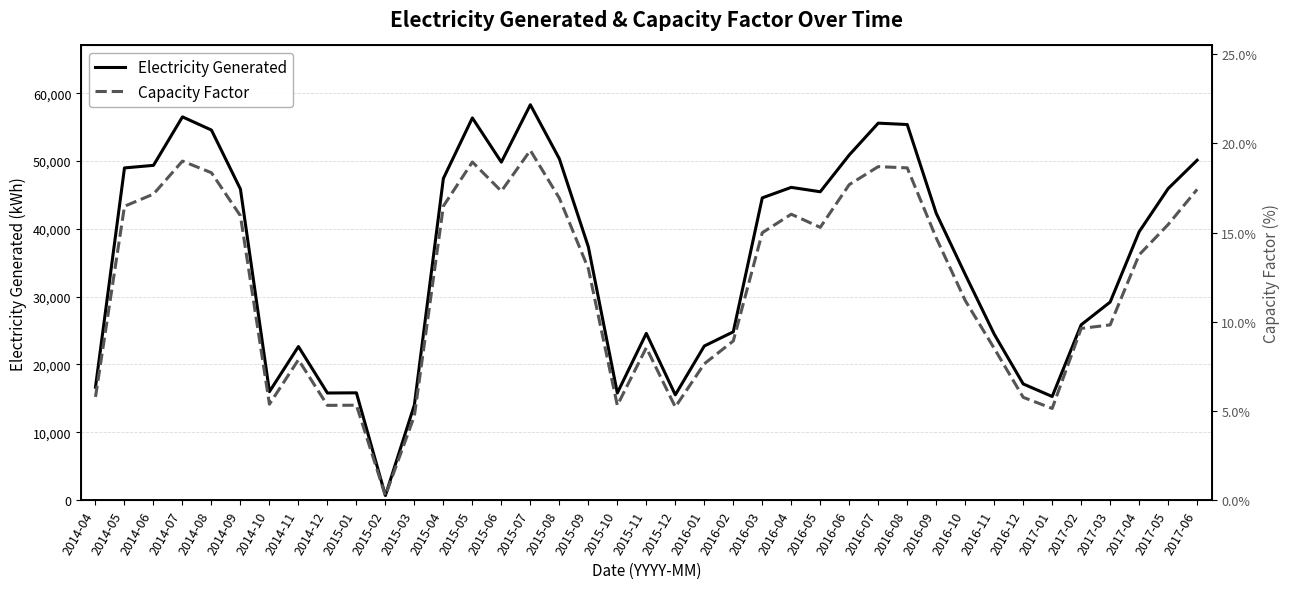

In Electricity Generated, how many points are higher than both neighbors (excluding endpoints)?

8